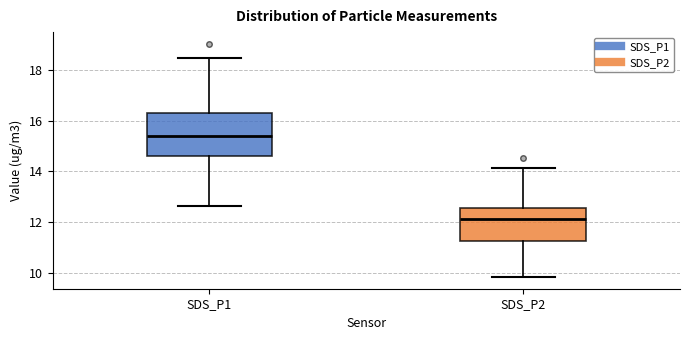

Reading left to right, read every box against the y-axis: the position of its median line, the range the box covers, and the ends of its whiskers. The values are not printed on the chart, so give them approximately, as read against the axis.

SDS_P1: median 15.4, box 14.6 to 16.2, whiskers 12.6 to 18.4
SDS_P2: median 12.2, box 11.2 to 12.6, whiskers 9.8 to 14.2